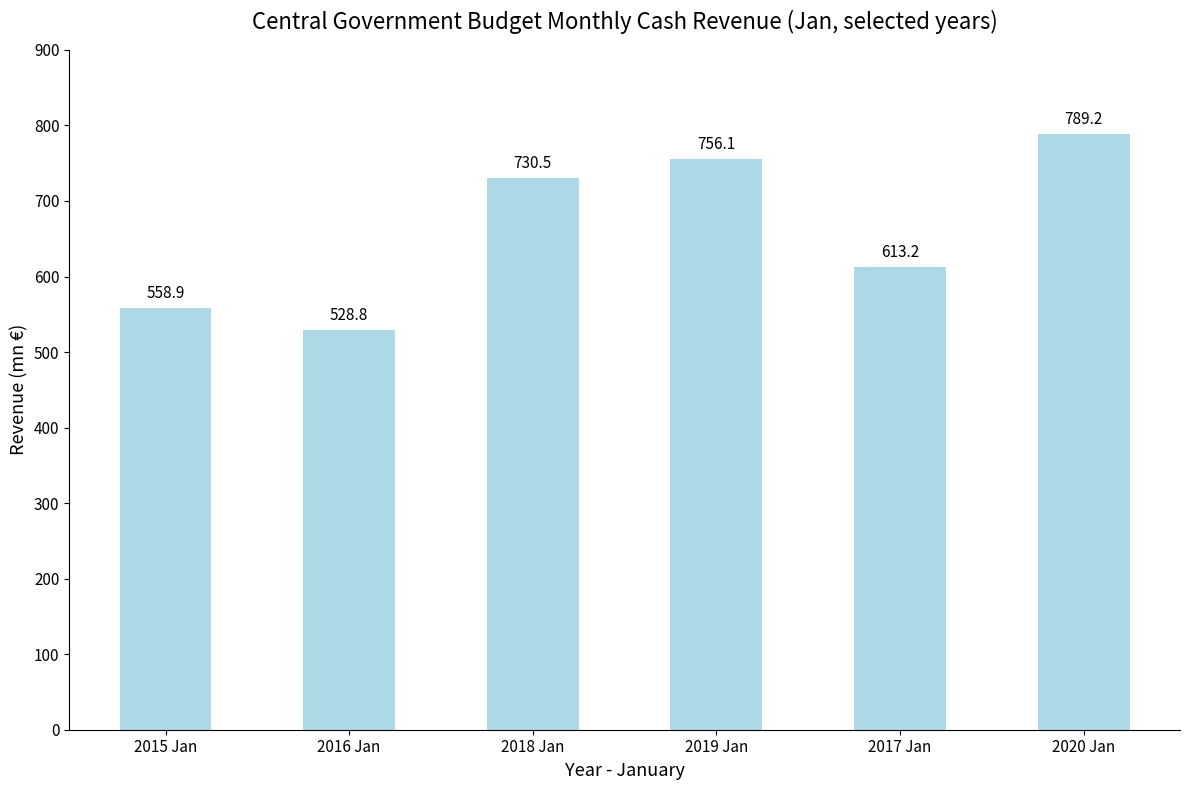

Is it true that the value at 2020 Jan is 789.2?

True